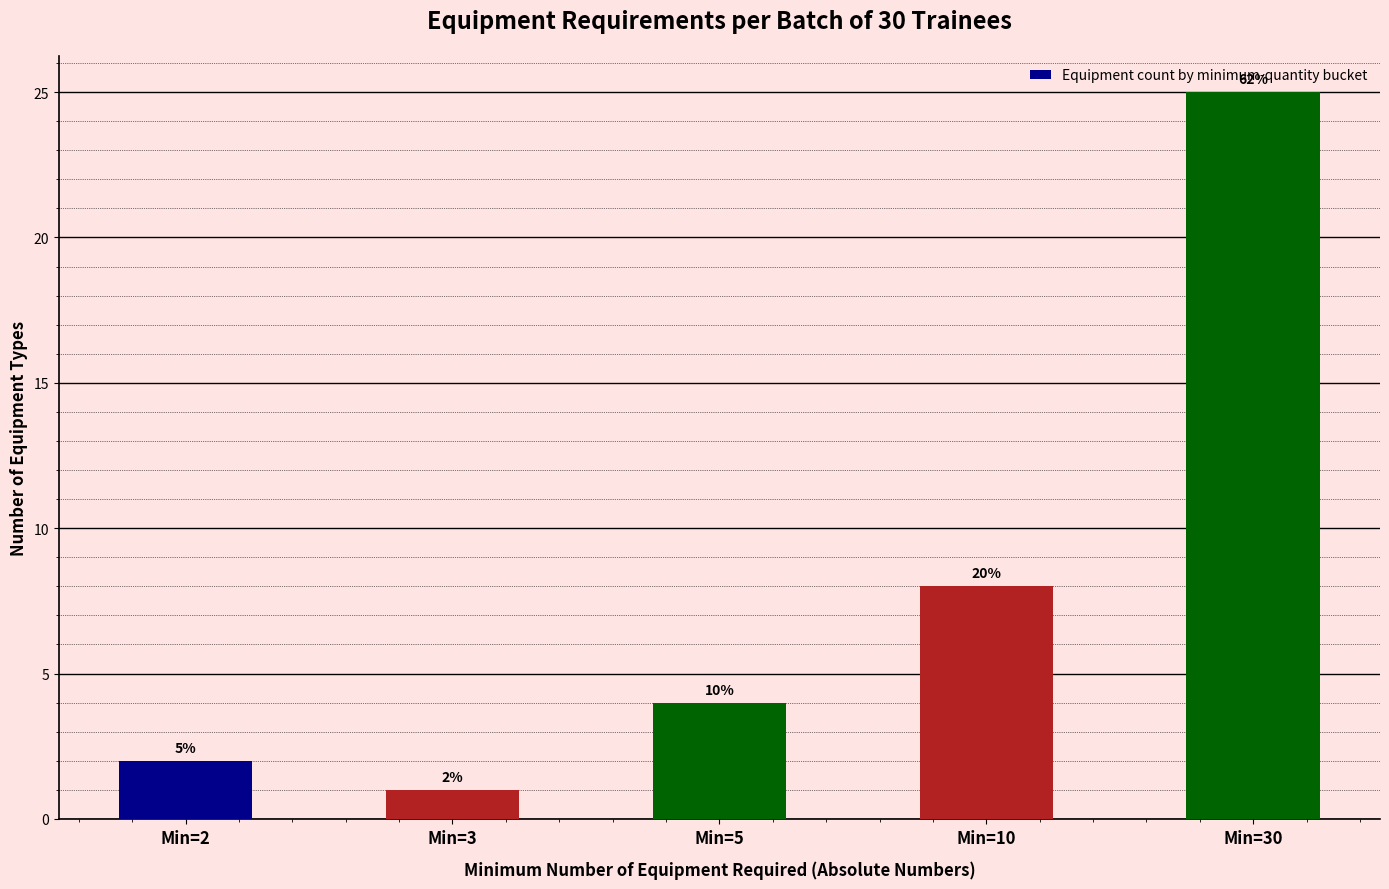

How many bars are there in total?

5